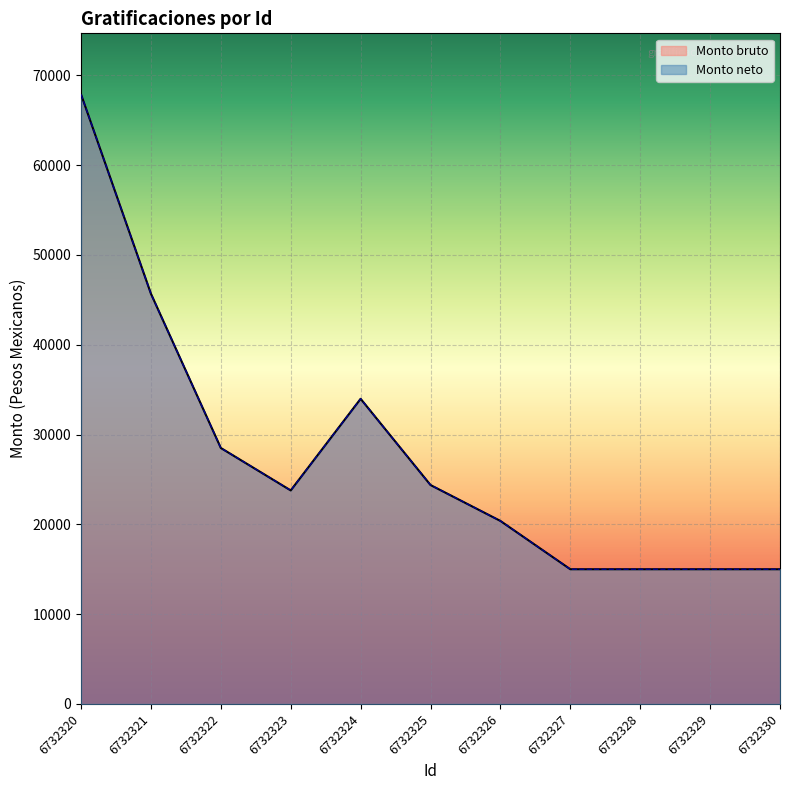

What is the sum of all Monto neto values?

304552.5